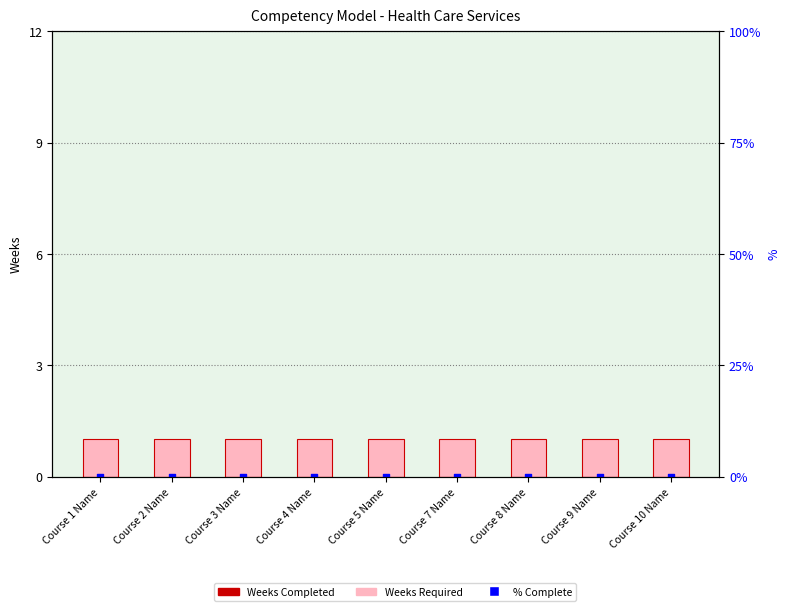

Which series has the largest total across all categories?

Weeks Required